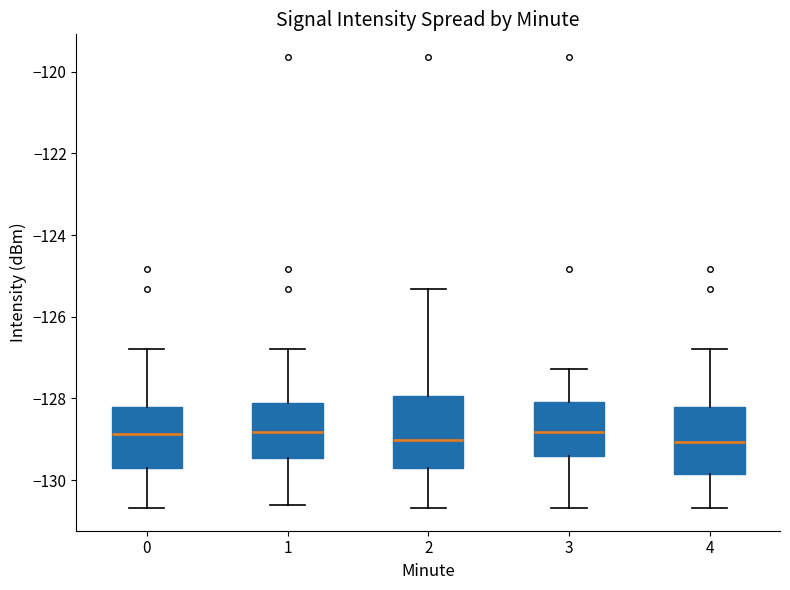

Where is the upper edge of the box at x = 1 on the y-axis? The values are not printed on the chart, so give them approximately, as read against the axis.

-128.2